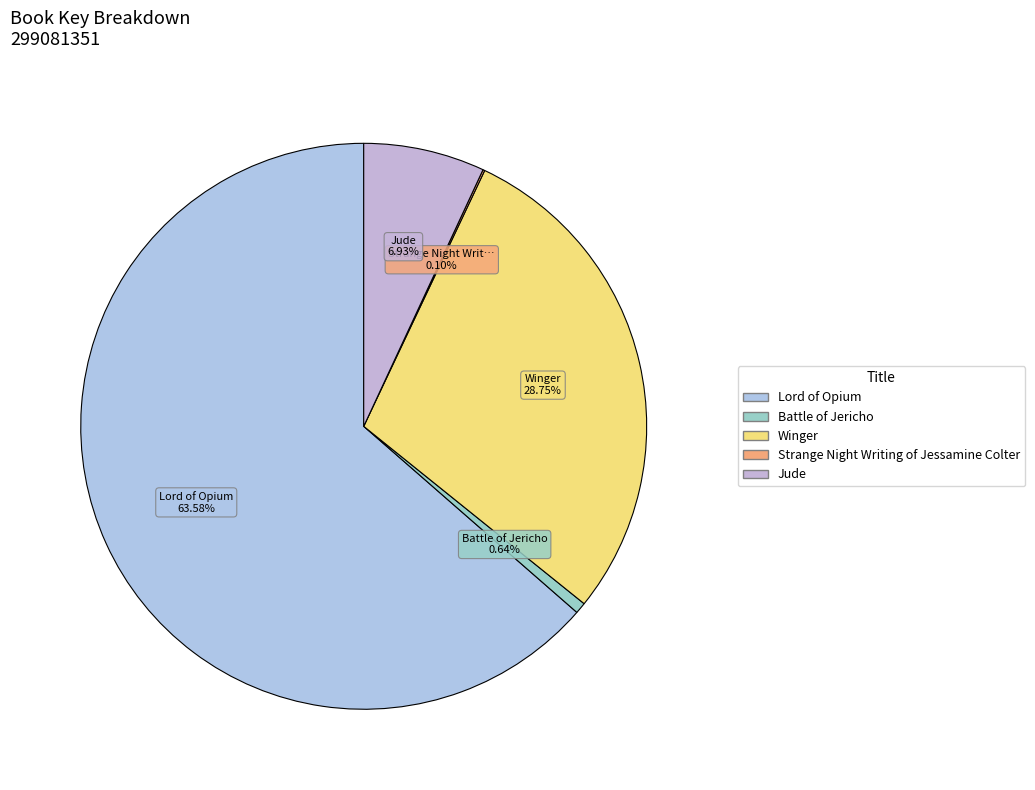

Which has a higher value, Strange Night Writing of Jessamine Colter or Lord of Opium?

Lord of Opium